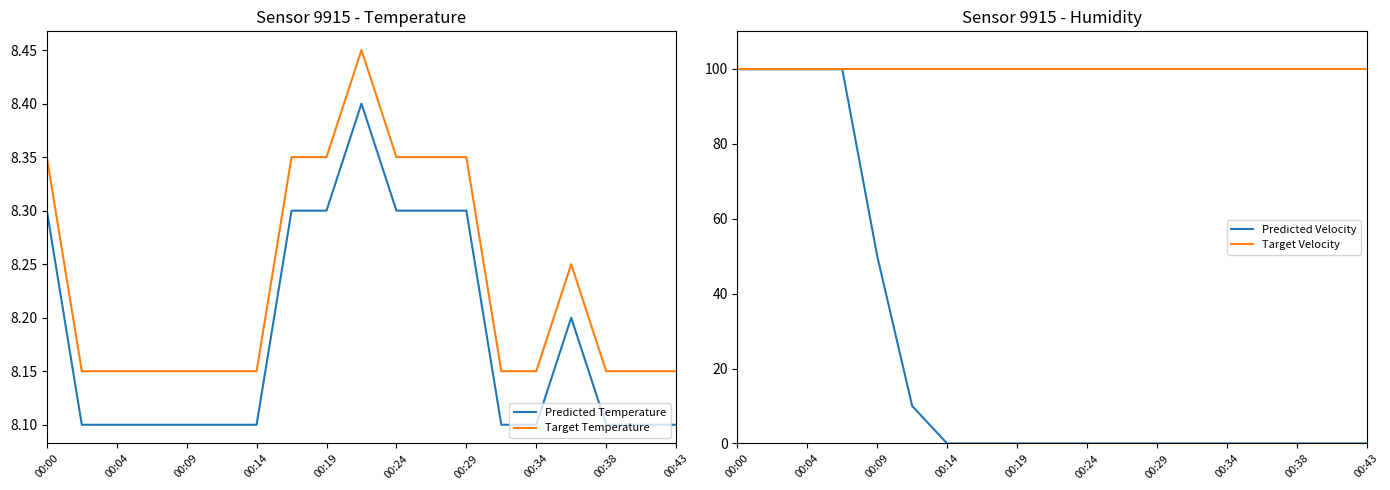

Which series has the largest range (max minus min)?

Predicted Velocity